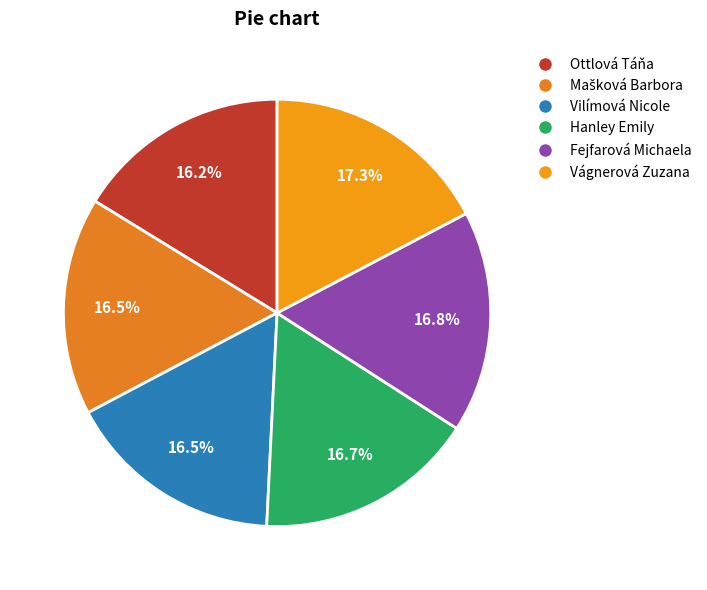

To the nearest percent, what is the difference between the Vágnerová Zuzana and Fejfarová Michaela slice percentages?

1%